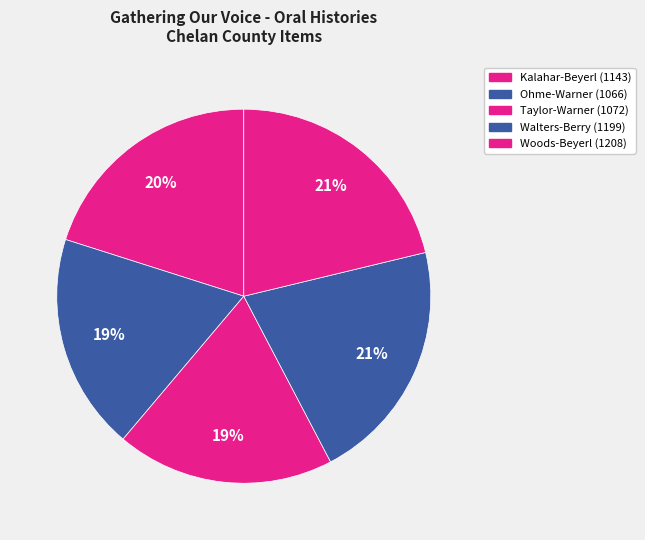

How many slices are in this pie chart?

5